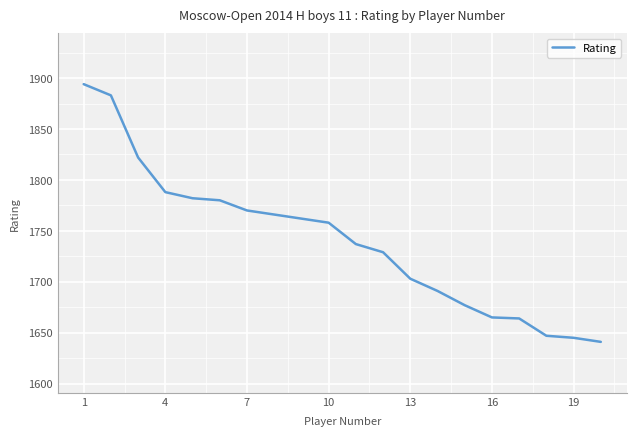

What is the maximum value shown in the chart?

1894